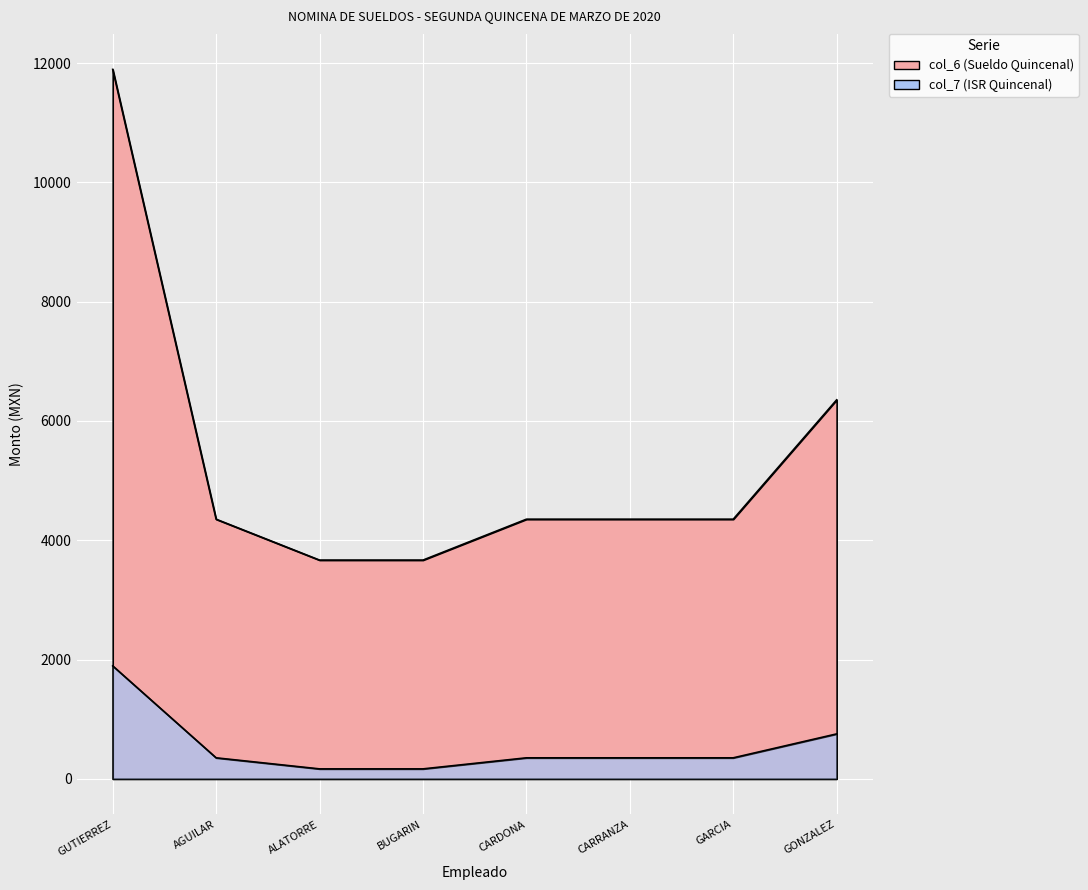

The value of col_6 at ALATORRE is 5939.0. True or false?

False